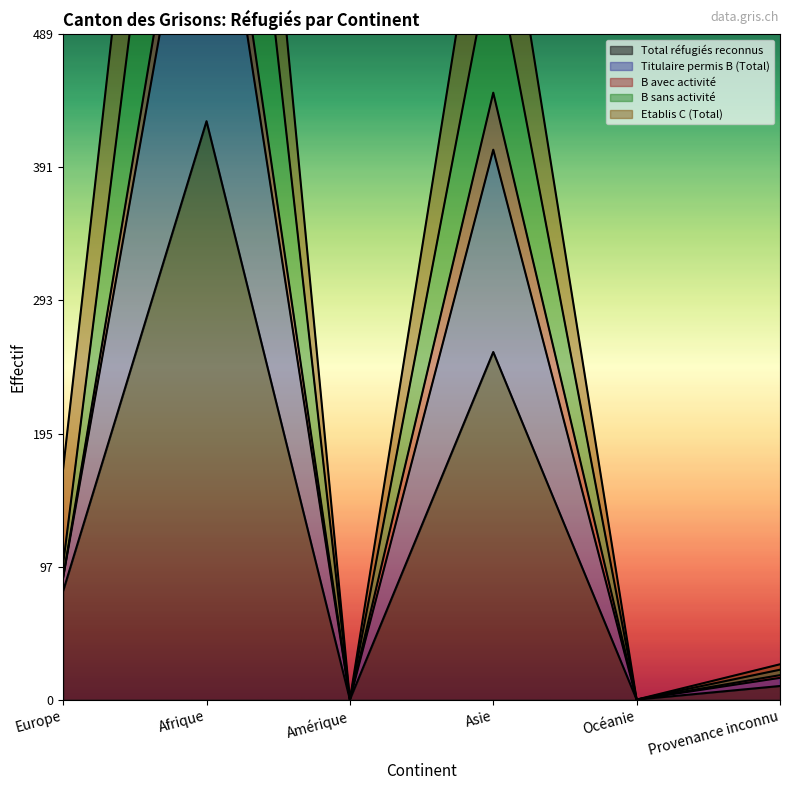

What is the sum of all Total réfugiés reconnus values?

772